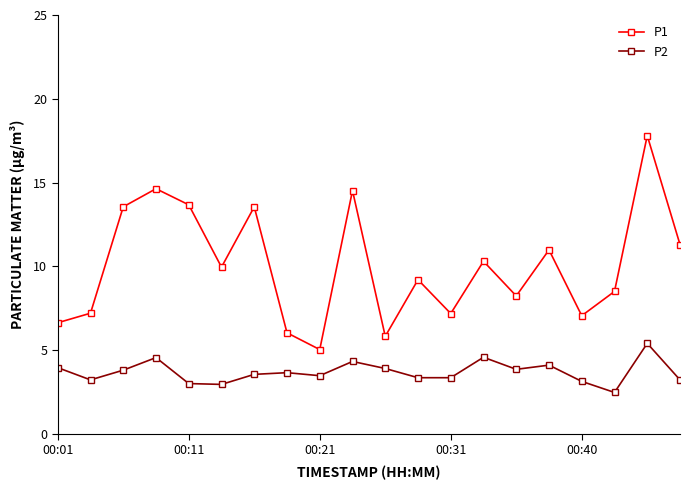

True or false: P1 has more than 2 interior local peaks.

True